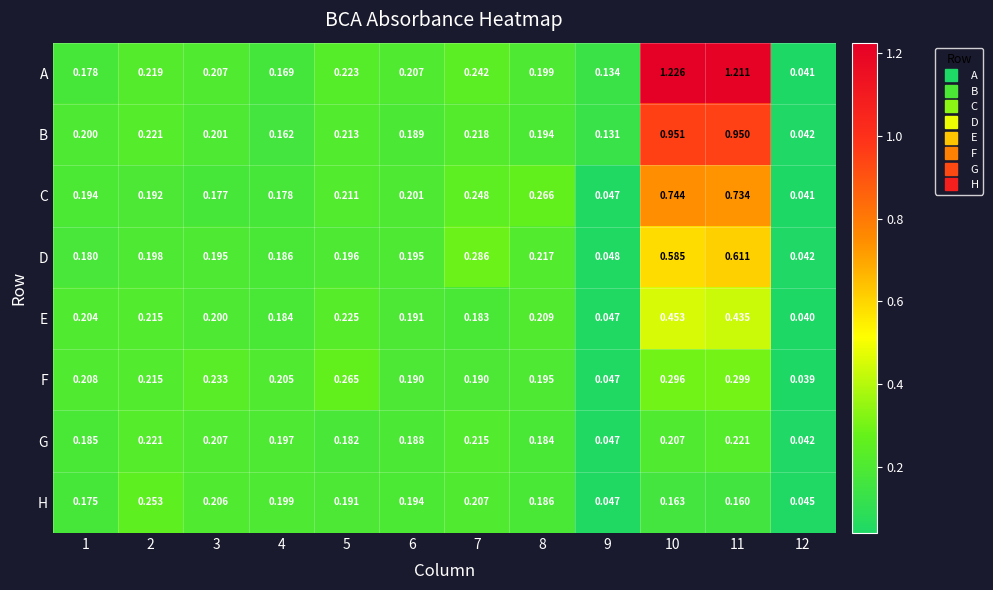

List the series in order of their peak value, highest first.

A, B, C, D, E, F, H, G